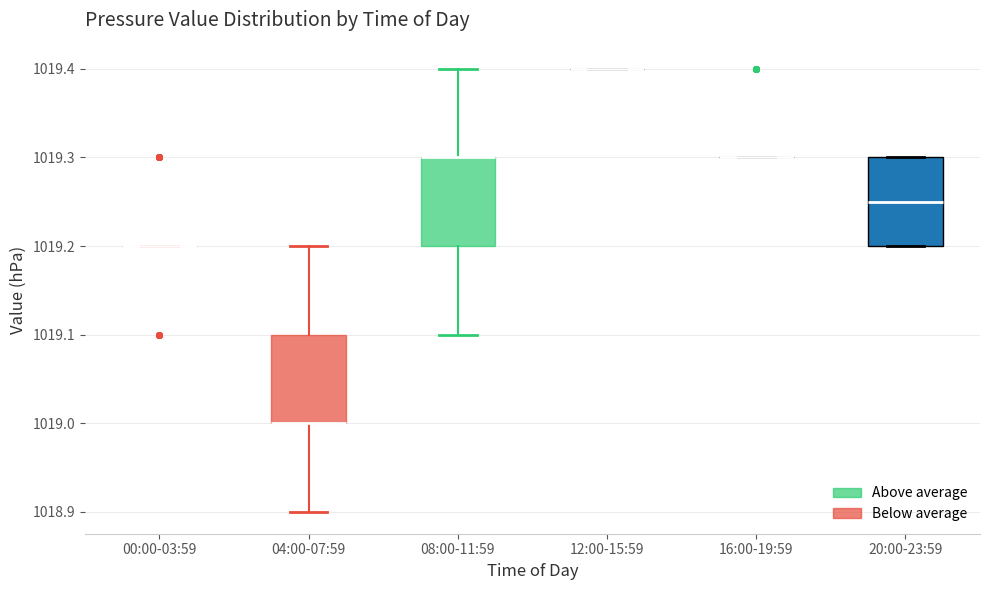

Reading left to right, read every box against the y-axis: the position of its median line, the range the box covers, and the ends of its whiskers. The values are not printed on the chart, so give them approximately, as read against the axis.

00:00-03:59: box collapsed to a line at 1019.20, whiskers 1019.20 to 1019.20
04:00-07:59: median 1019.00 (drawn on the box's lower edge), box 1019.00 to 1019.10, whiskers 1018.90 to 1019.20
08:00-11:59: median 1019.30 (drawn on the box's upper edge), box 1019.20 to 1019.30, whiskers 1019.10 to 1019.40
12:00-15:59: box collapsed to a line at 1019.40, whiskers 1019.40 to 1019.40
16:00-19:59: box collapsed to a line at 1019.30, whiskers 1019.30 to 1019.30
20:00-23:59: median 1019.25, box 1019.20 to 1019.30, whiskers 1019.20 to 1019.30